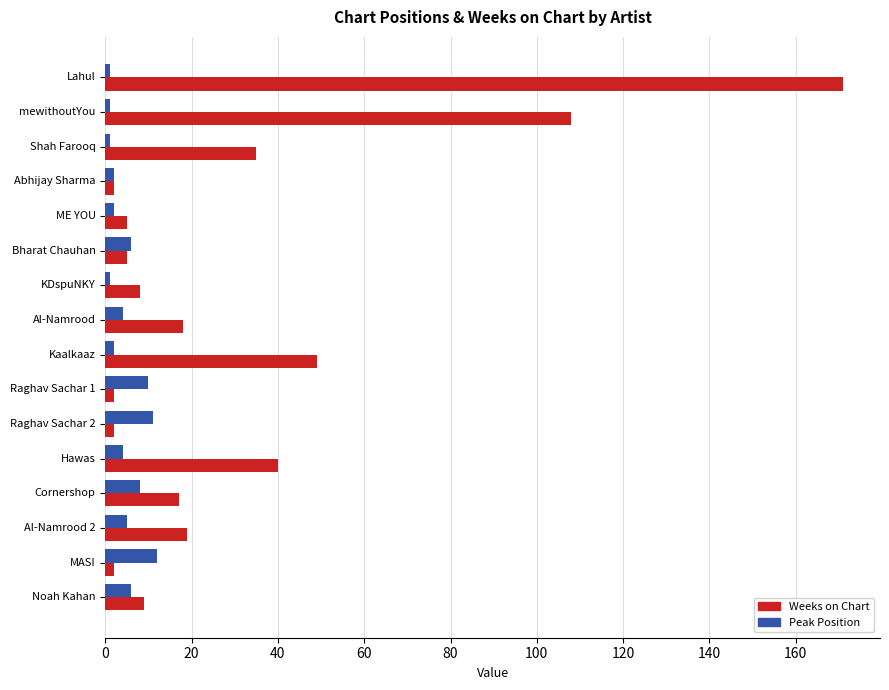

Between Raghav Sachar 1 and Hawas, which series saw the biggest shift?

Weeks on Chart